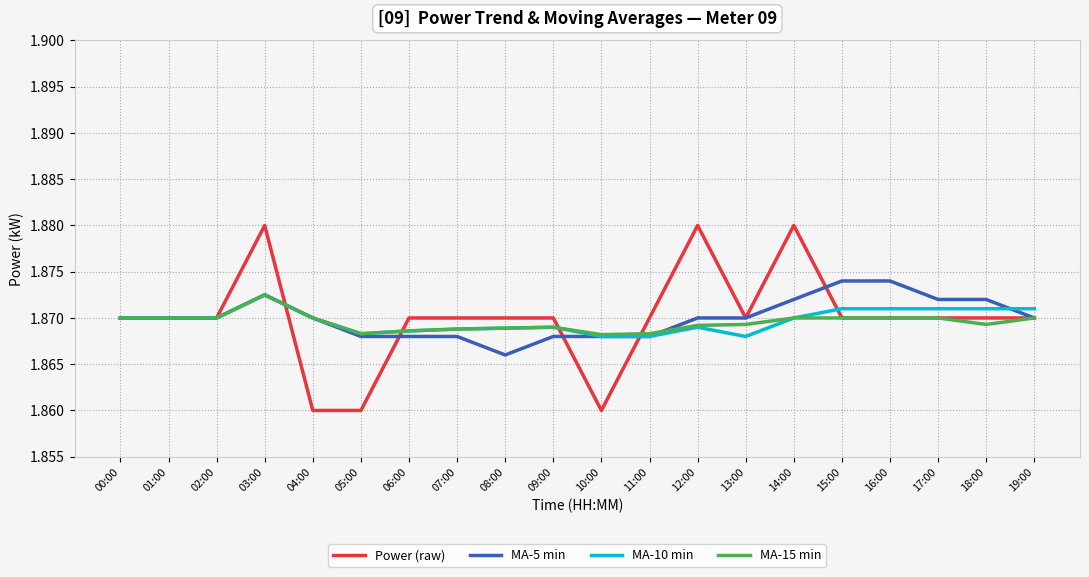

How many lines are shown in the chart?

4